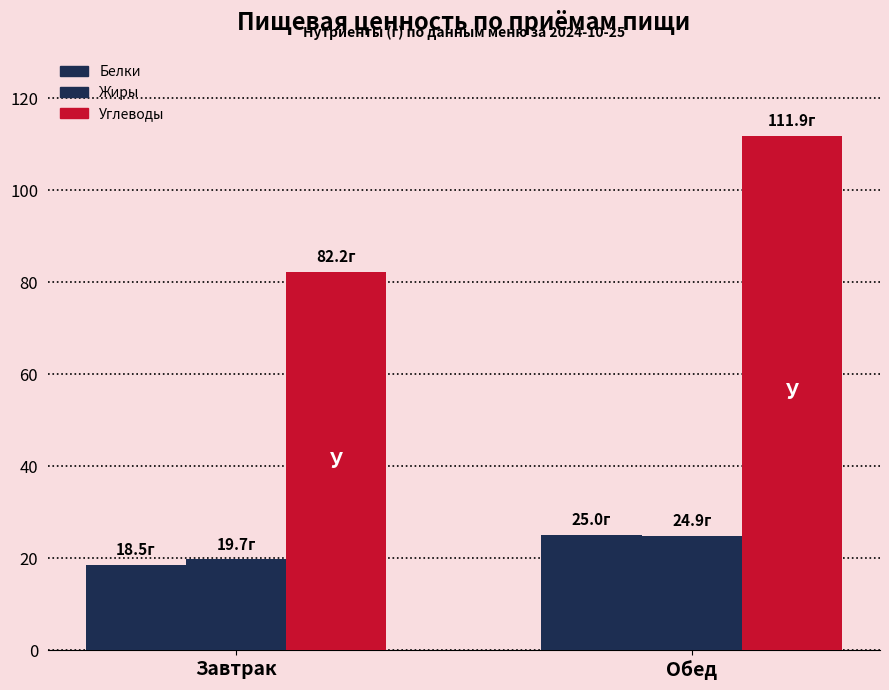

The Жиры series shows 29.8 at Завтрак. True or false?

False